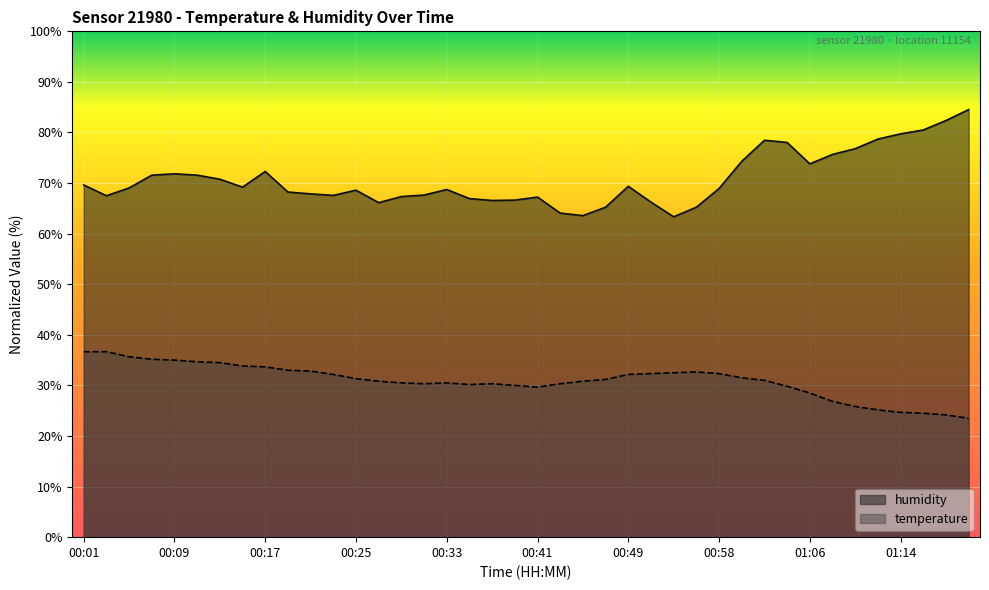

Reading left to right, what are all the values shown in this chart?

temperature: 00:01=36.7	00:03=36.7	00:05=35.7	00:07=35.2	00:09=35.0	00:11=34.7	00:13=34.5	00:15=33.8	00:17=33.7	00:19=33.0	00:21=32.8	00:23=32.2	00:25=31.3	00:27=30.8	00:29=30.5	00:31=30.3	00:33=30.5	00:35=30.2	00:37=30.3	00:39=30.0	00:41=29.7	00:43=30.3	00:45=30.8	00:47=31.2	00:49=32.2	00:52=32.3	00:54=32.5	00:56=32.7	00:58=32.3	01:00=31.5	01:02=31.0	01:04=29.8	01:06=28.5	01:08=26.8	01:10=25.8	01:12=25.2	01:14=24.7	01:17=24.5	01:19=24.2	01:21=23.5
humidity: 00:01=69.6	00:03=67.5	00:05=69.0	00:07=71.6	00:09=71.8	00:11=71.6	00:13=70.8	00:15=69.2	00:17=72.3	00:19=68.2	00:21=67.9	00:23=67.6	00:25=68.6	00:27=66.1	00:29=67.3	00:31=67.6	00:33=68.7	00:35=66.9	00:37=66.6	00:39=66.6	00:41=67.2	00:43=64.1	00:45=63.6	00:47=65.2	00:49=69.4	00:52=66.2	00:54=63.3	00:56=65.2	00:58=68.9	01:00=74.3	01:02=78.5	01:04=78.0	01:06=73.8	01:08=75.7	01:10=76.8	01:12=78.7	01:14=79.7	01:17=80.5	01:19=82.4	01:21=84.5